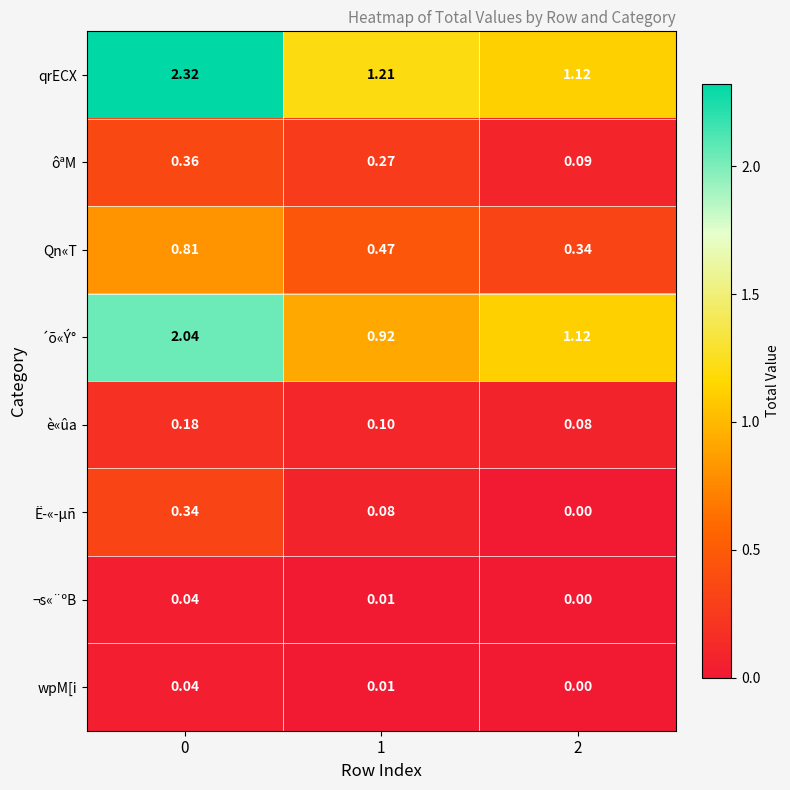

Which series has the widest spread of values?

qrECX